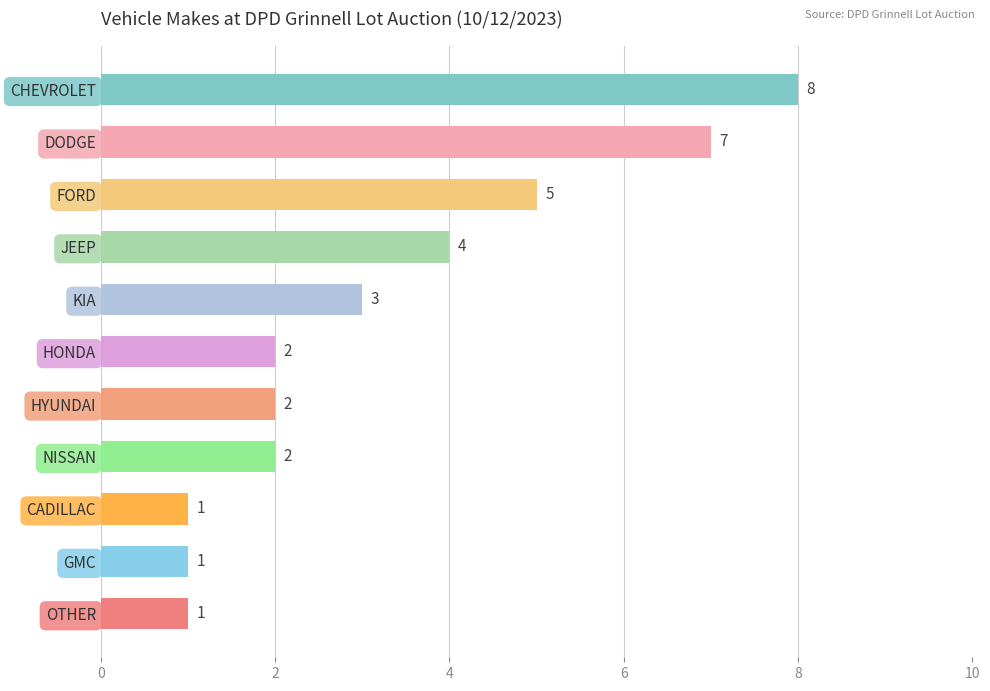

What is the difference between the second highest and second lowest values?

6